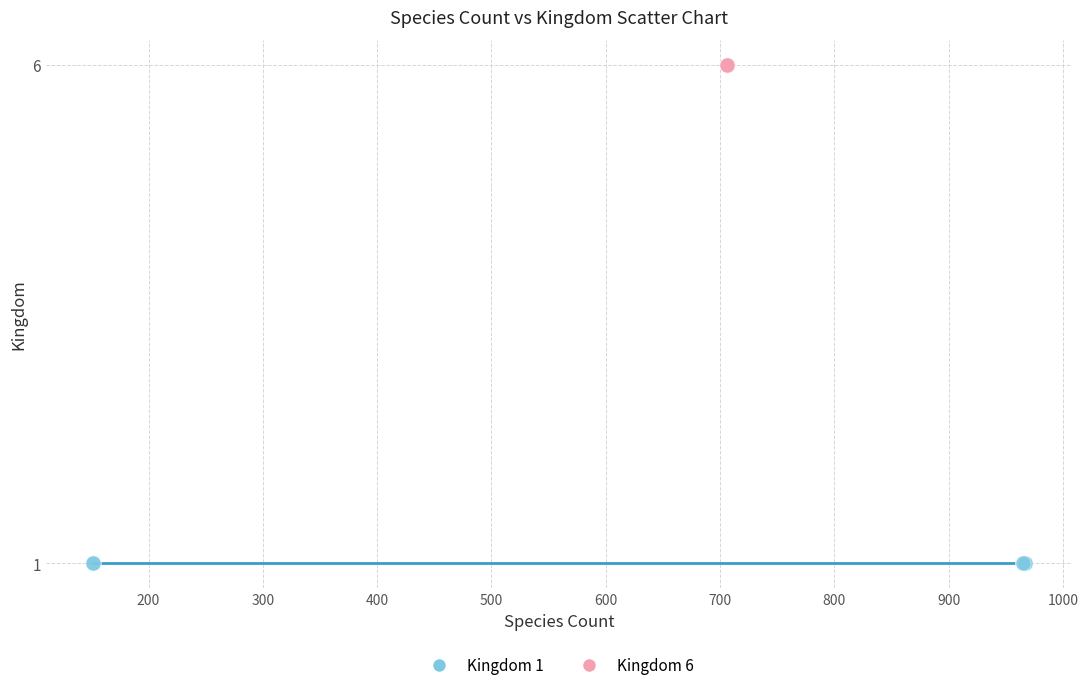

Which series reaches the maximum Y coordinate?

Kingdom 6